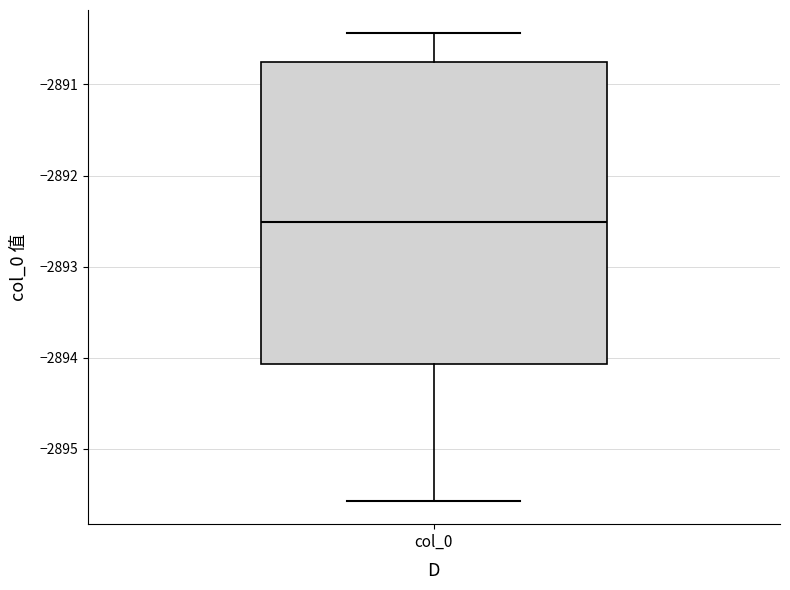

Transcribe this box plot: give where the median line is, the range the box spans, and where the two whiskers end, as read against the y-axis. The values are not printed on the chart, so give them approximately, as read against the axis.

median -2892.5, box -2894.1 to -2890.8, whiskers -2895.6 to -2890.4